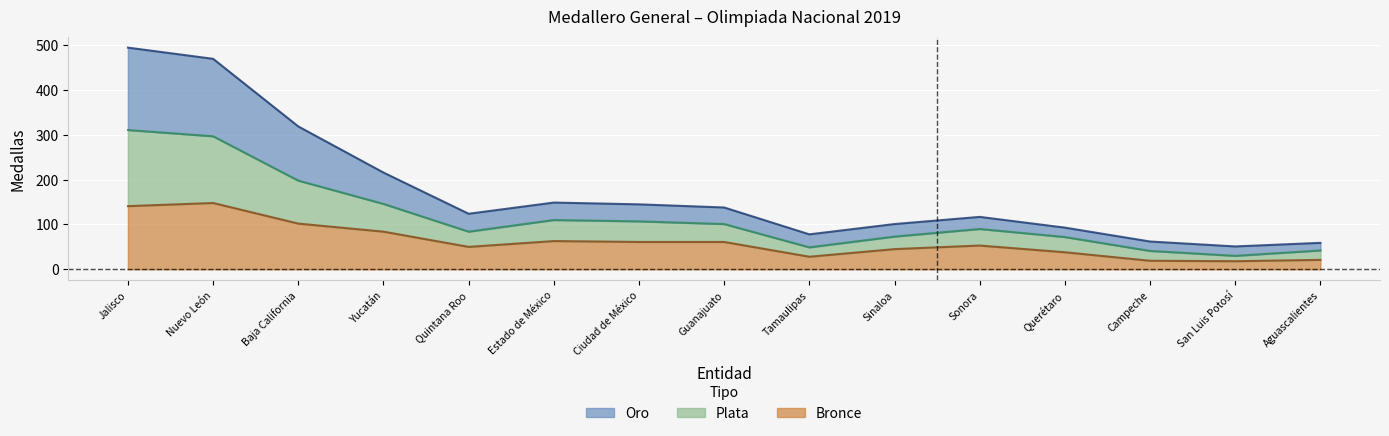

Is it true that Oro equals 76 at San Luis Potosí?

False